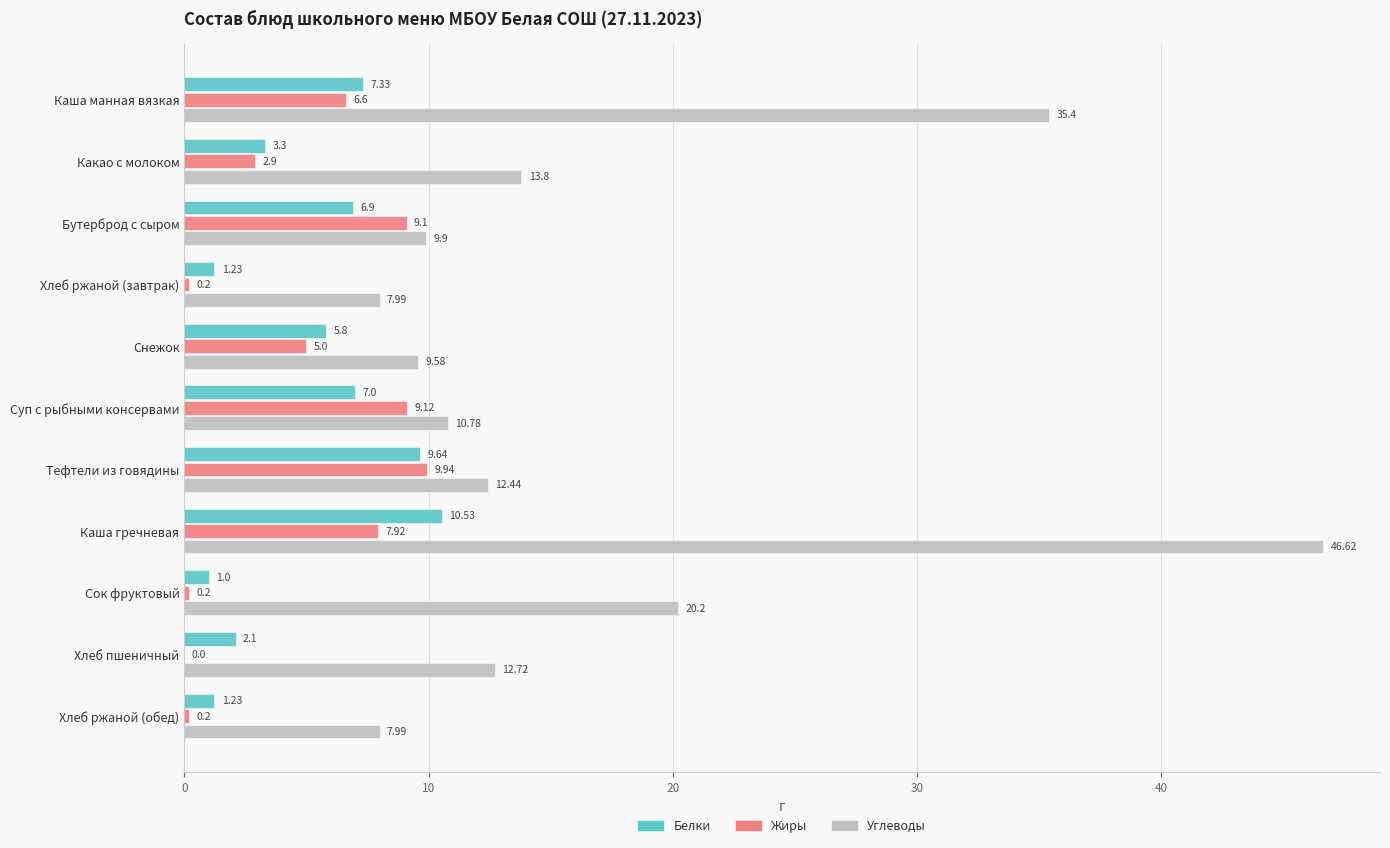

Where is Жиры nearest to the value 4?

Снежок